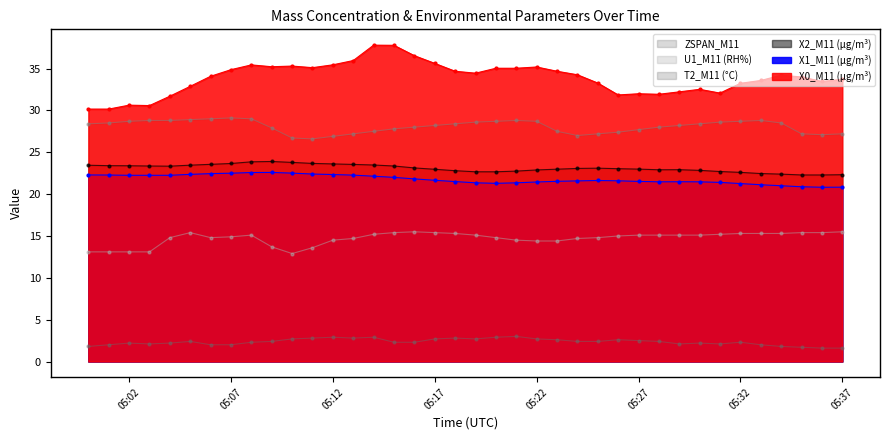

The value of X2_M11 (μg/m³) at 2022-09-07 05:28:00 is 22.9. True or false?

True